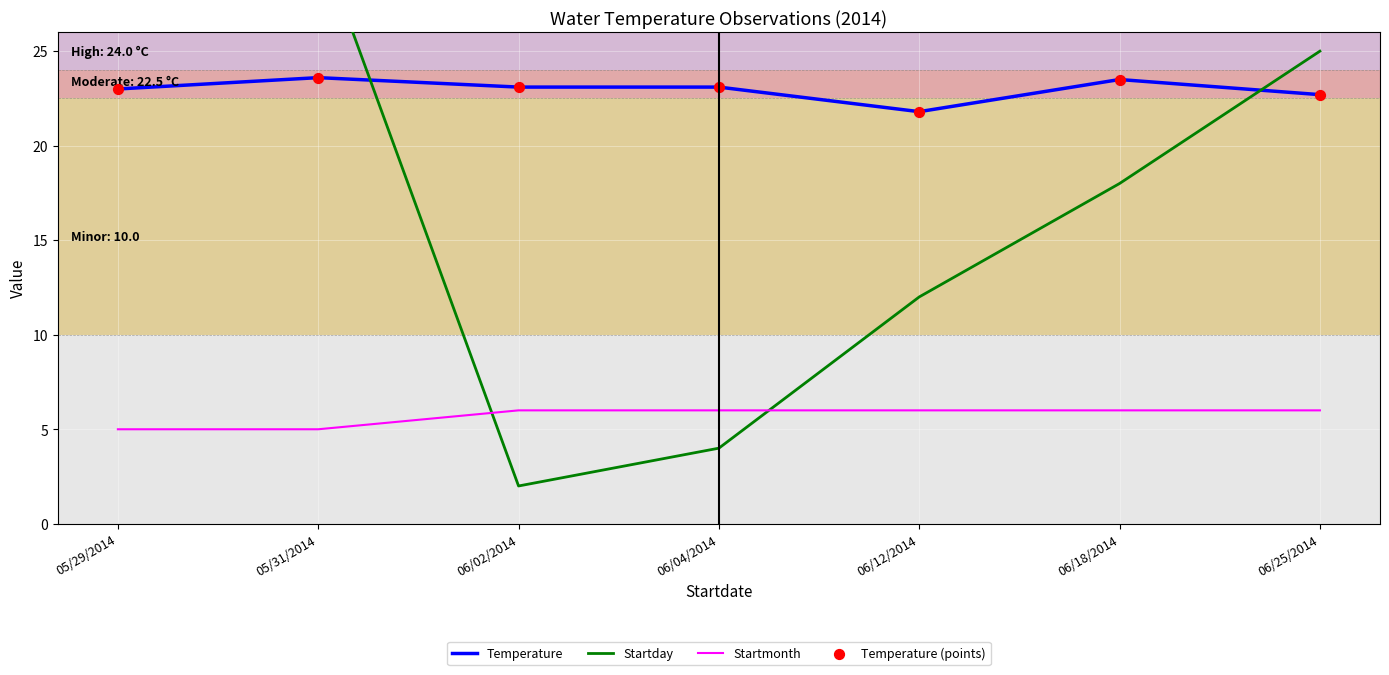

Which series contains the highest Y value?

Startday